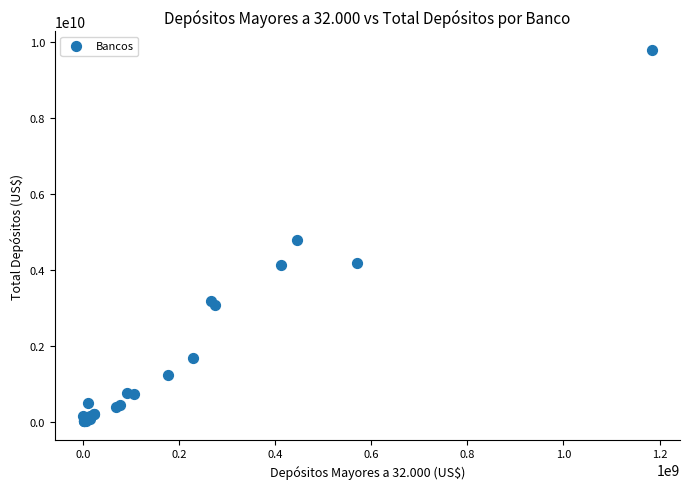

What Y value in the scatter plot is closest to 4897558031?

4770649658.0